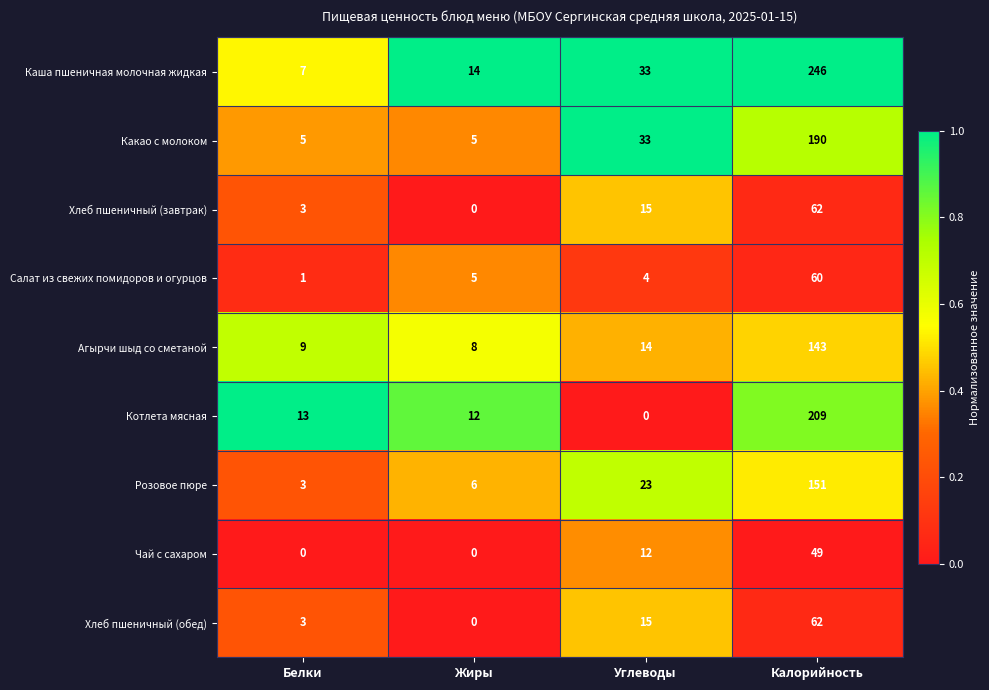

Which series has the largest total across all categories?

Каша пшеничная молочная жидкая